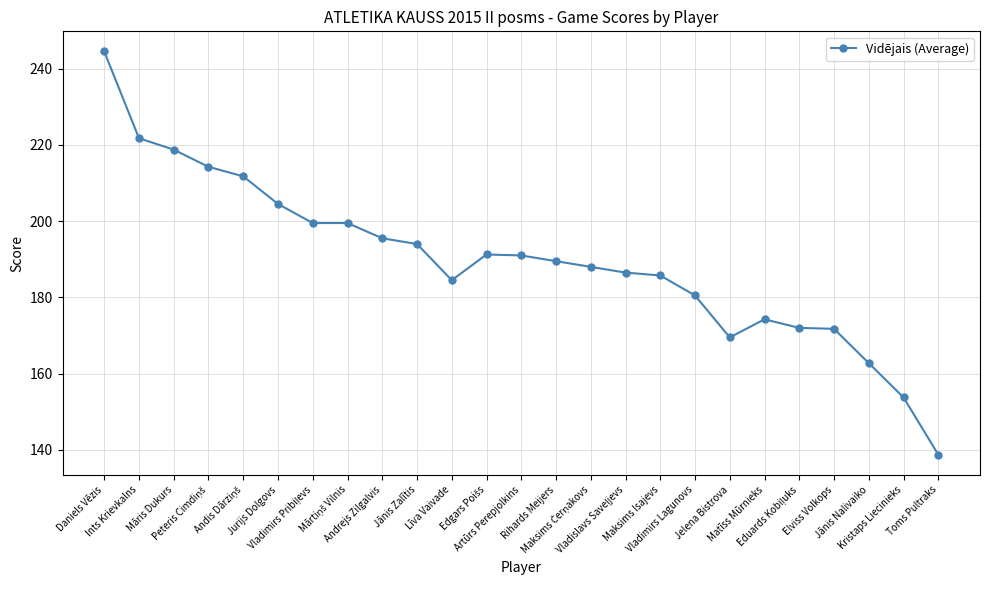

What position from the right is Andrejs Zilgalvis?

17